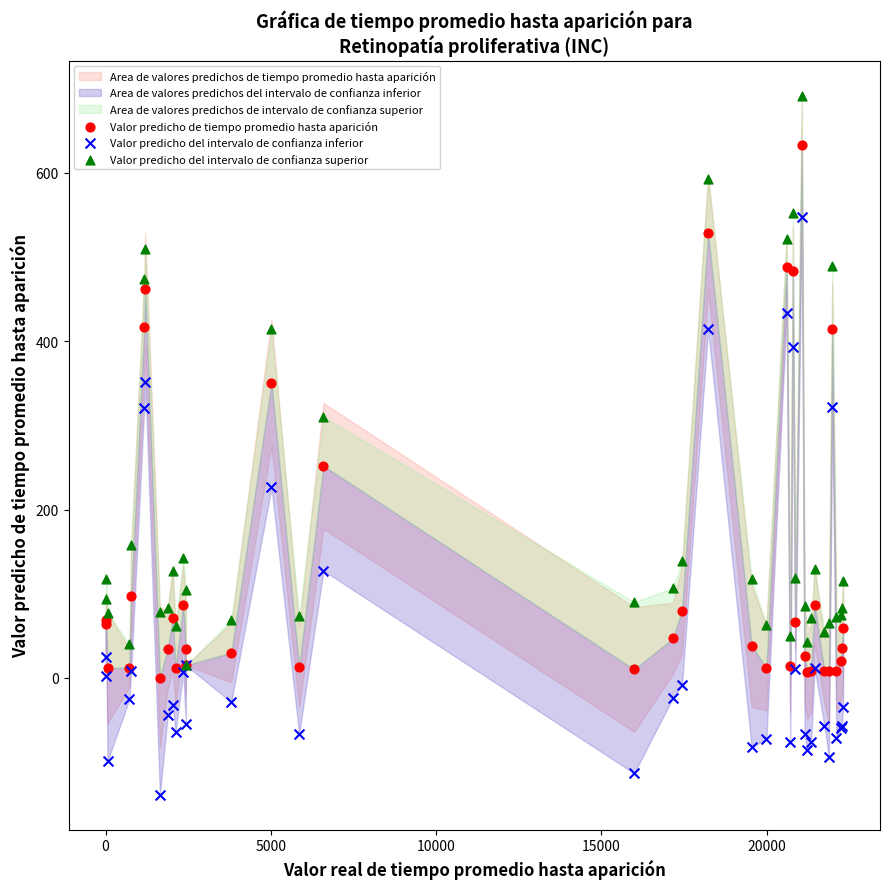

Which series reaches the minimum Y coordinate?

Valor predicho del intervalo de confianza inferior